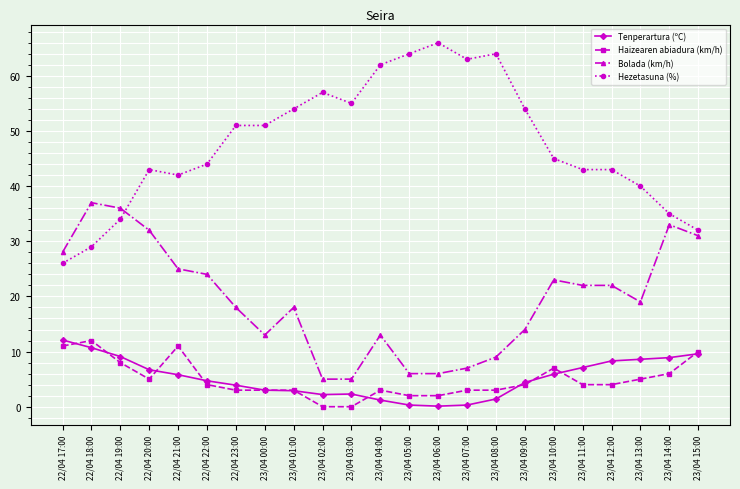

How many intersections are there between Hezetasuna (%) and Bolada (km/h)?

1